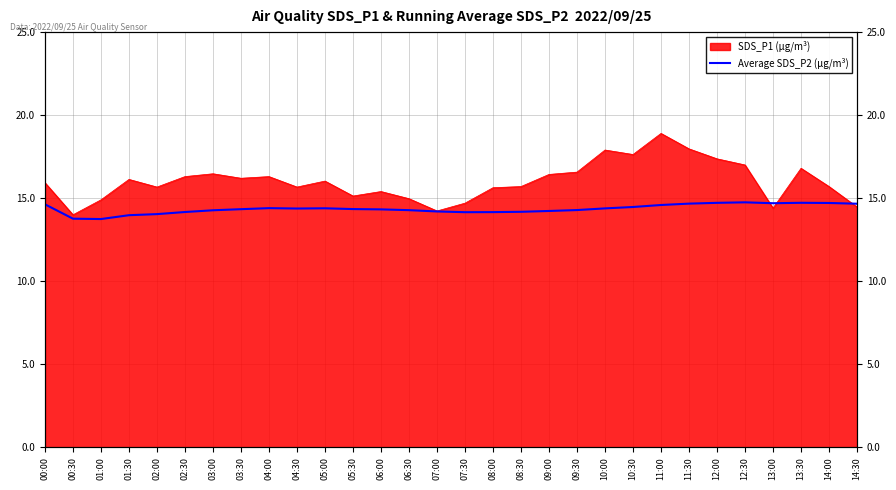

Is it true that the value at 05:00 is 14.4?

True